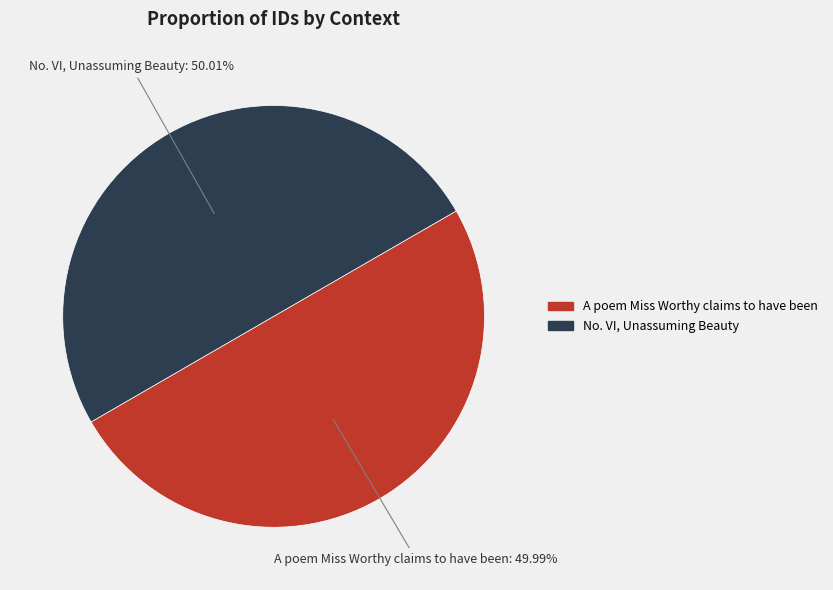

How many segments does this pie chart have?

2